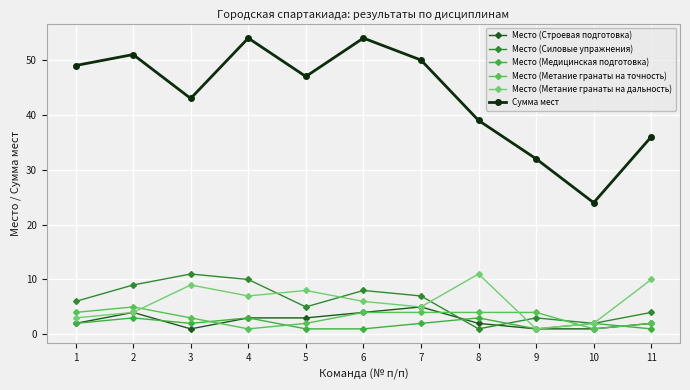

Reading right to left, what are all the values shown in this chart?

Место (Строевая подготовка): 11=2	10=1	9=1	8=2	7=5	6=4	5=3	4=3	3=1	2=4	1=2
Место (Силовые упражнения): 11=4	10=2	9=3	8=1	7=7	6=8	5=5	4=10	3=11	2=9	1=6
Место (Медицинская подготовка): 11=1	10=2	9=1	8=3	7=2	6=1	5=1	4=3	3=2	2=3	1=2
Место (Метание гранаты на точность): 11=2	10=1	9=4	8=4	7=4	6=4	5=2	4=1	3=3	2=5	1=4
Место (Метание гранаты на дальность): 11=10	10=2	9=1	8=11	7=5	6=6	5=8	4=7	3=9	2=4	1=3
Сумма мест: 11=36	10=24	9=32	8=39	7=50	6=54	5=47	4=54	3=43	2=51	1=49